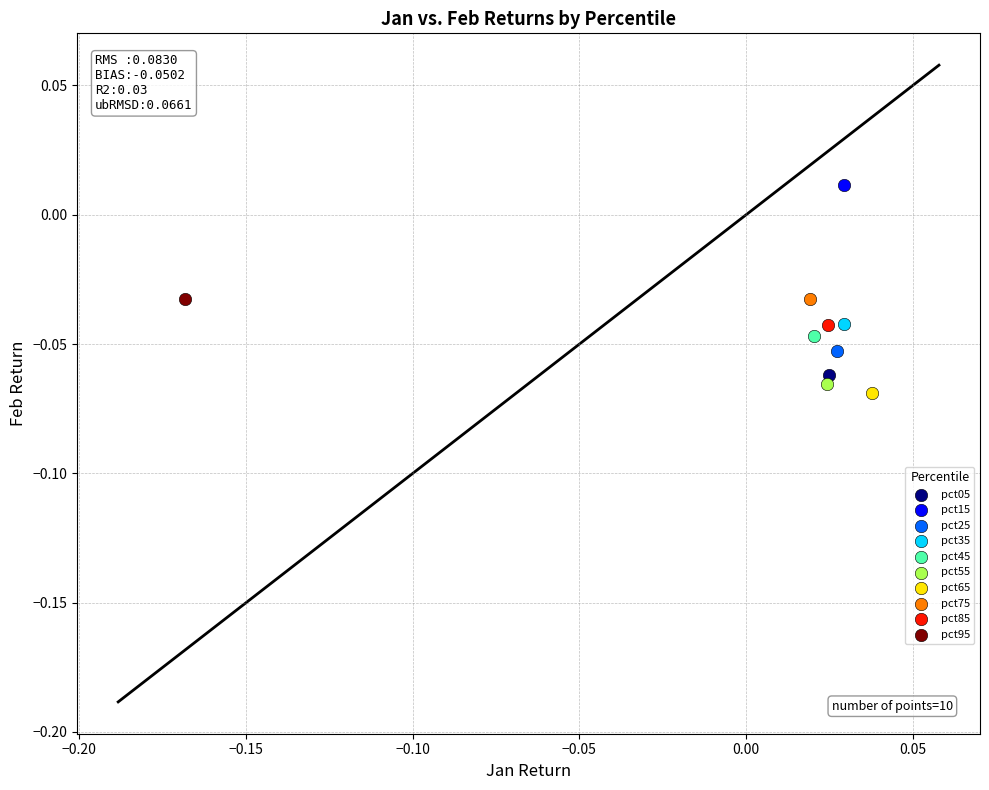

What are all the series names shown in the legend?

pct05, pct15, pct25, pct35, pct45, pct55, pct65, pct75, pct85, pct95